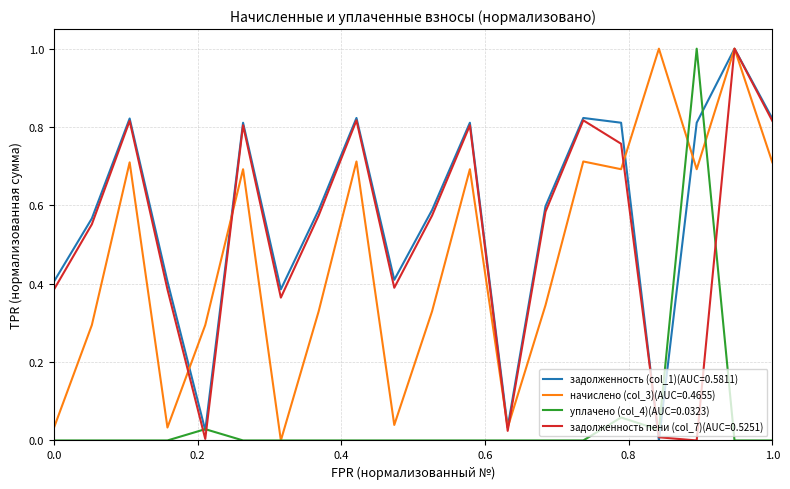

What is the maximum value for начислено (col_3)(AUC=0.4655)?

1.0